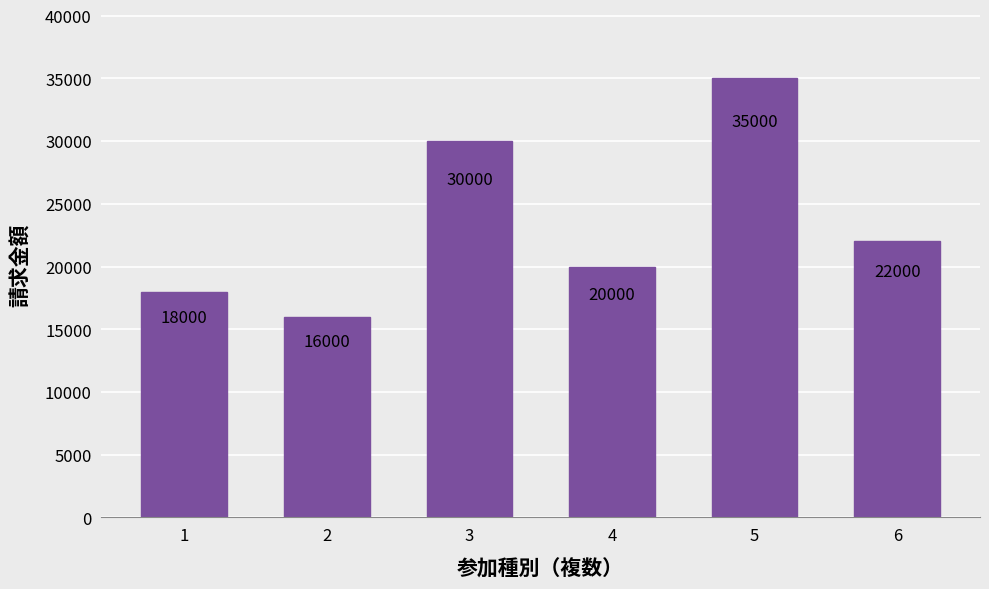

Reading left to right, extract all data points from this chart.

1=18000	2=16000	3=30000	4=20000	5=35000	6=22000